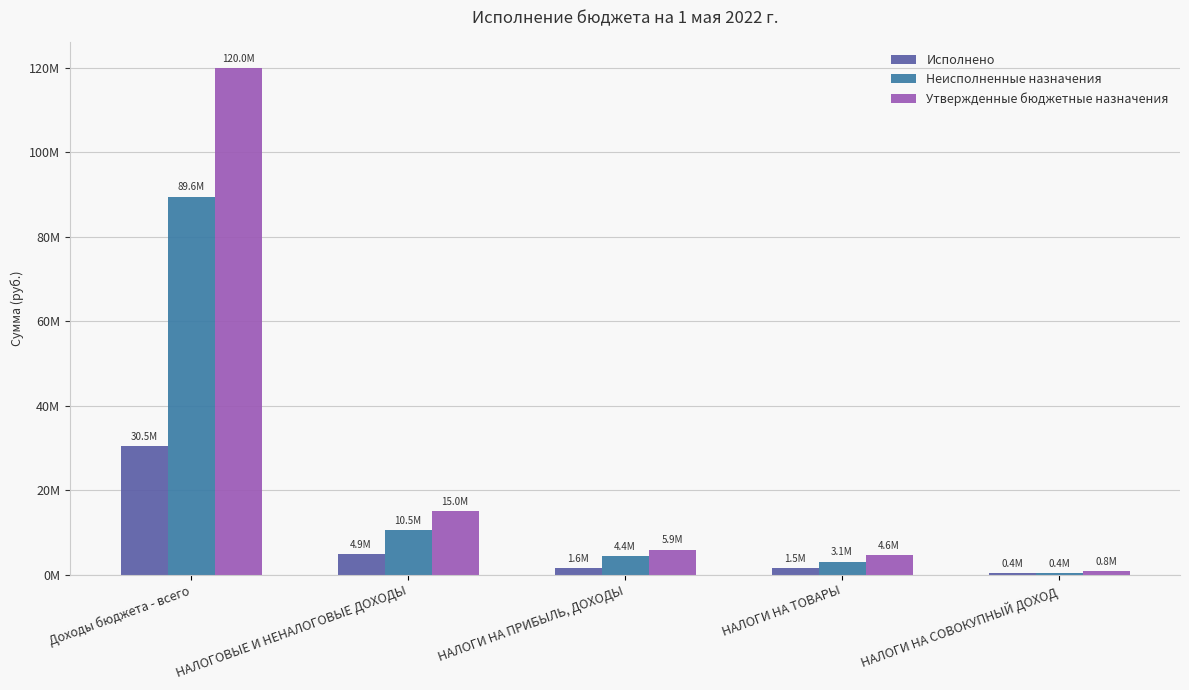

Which category has the highest value in the Утвержденные бюджетные назначения series?

Доходы бюджета - всего